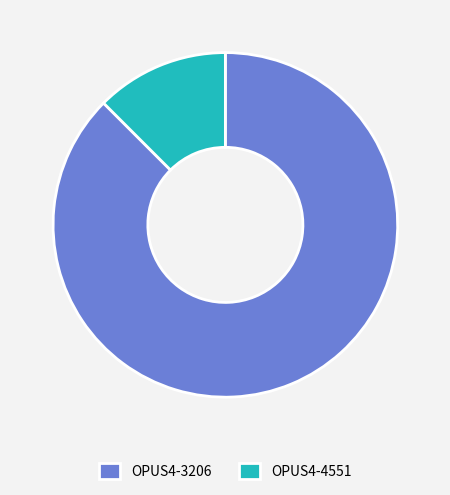

Does OPUS4-4551 represent more than half of the total?

No